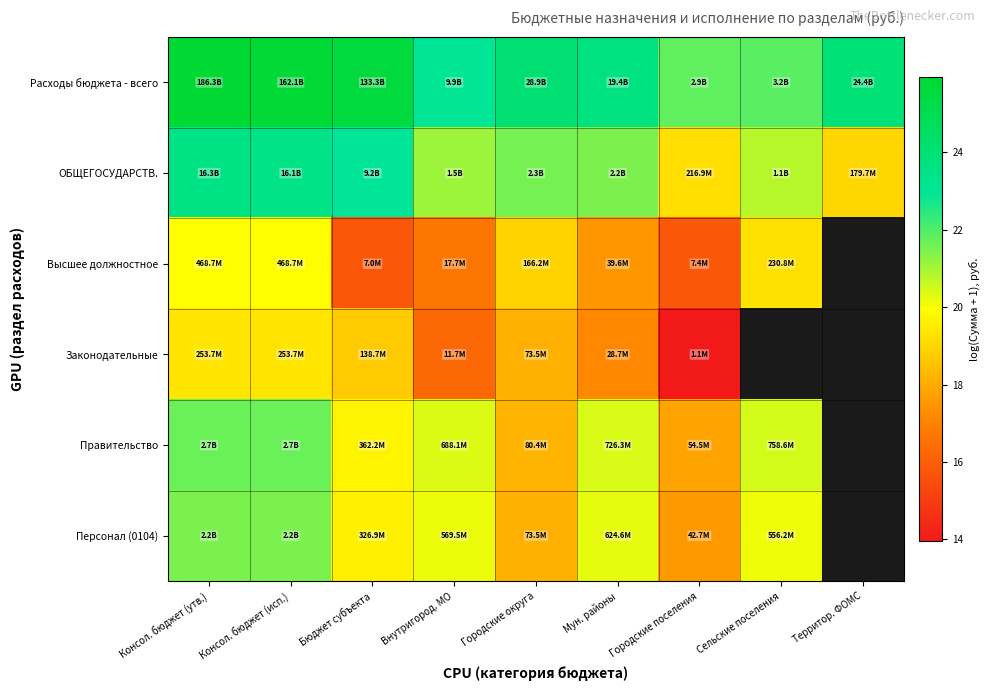

What is the average value of the ОБЩЕГОСУДАРСТВ. series?

21.5